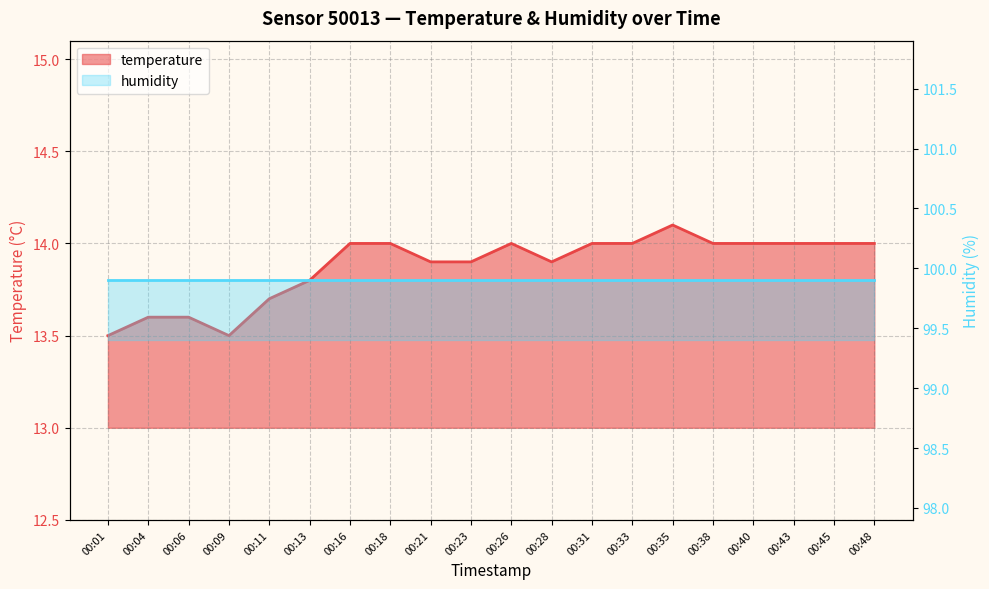

Rank the categories by value from lowest to highest.

00:01, 00:09, 00:04, 00:06, 00:11, 00:13, 00:21, 00:23, 00:28, 00:16, 00:18, 00:26, 00:31, 00:33, 00:38, 00:40, 00:43, 00:45, 00:48, 00:35